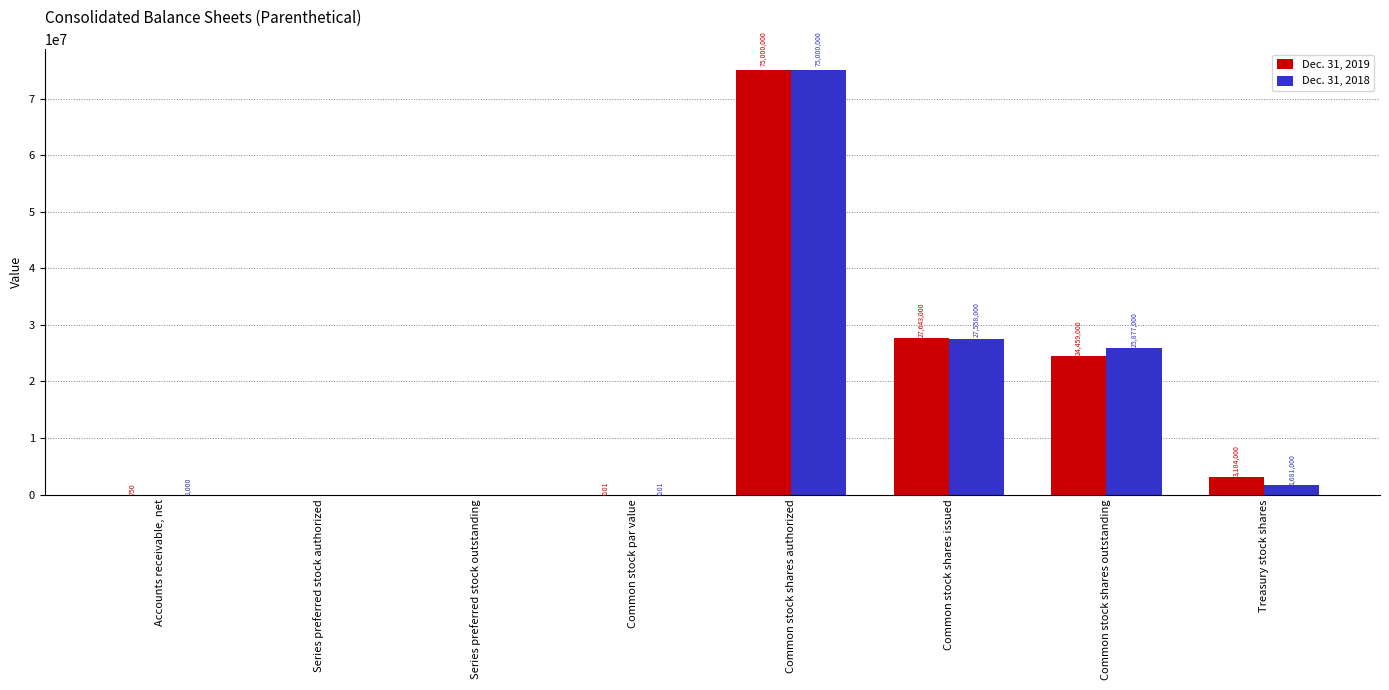

What is the sum of the Dec. 31, 2019 values at Common stock shares outstanding and Series preferred stock outstanding?

24459000.0